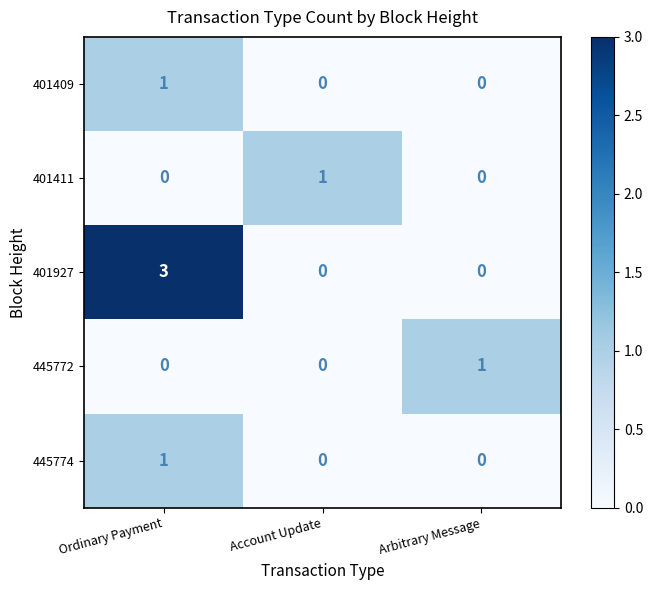

Reading left to right, list all the values displayed in this chart.

401409: Ordinary Payment=1	Account Update=0	Arbitrary Message=0
401411: Ordinary Payment=0	Account Update=1	Arbitrary Message=0
401927: Ordinary Payment=3	Account Update=0	Arbitrary Message=0
445772: Ordinary Payment=0	Account Update=0	Arbitrary Message=1
445774: Ordinary Payment=1	Account Update=0	Arbitrary Message=0